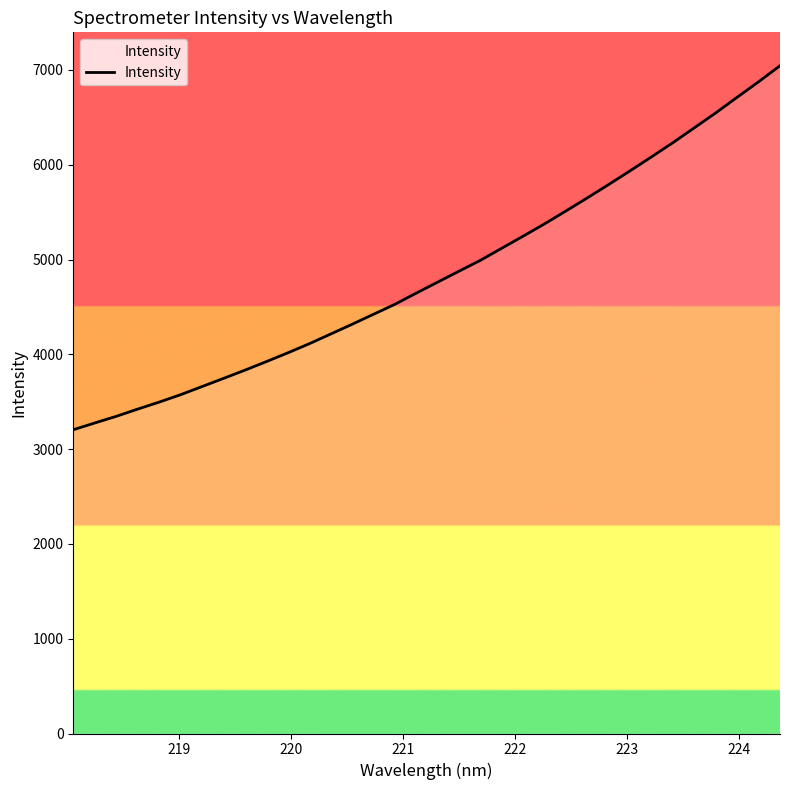

Is it true that the value at 8 is 5260.8?

False